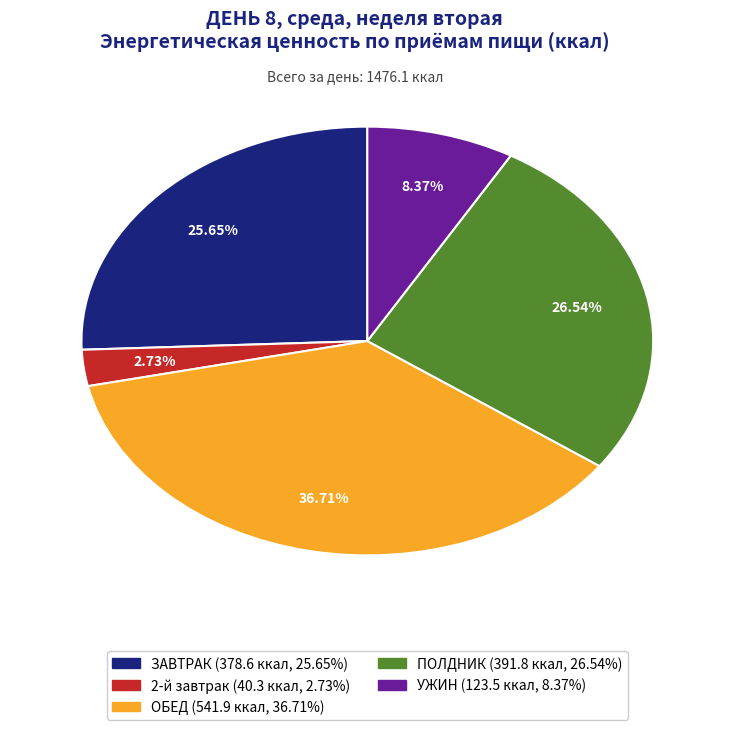

What is the total percentage of ЗАВТРАК and УЖИН?

34.0%